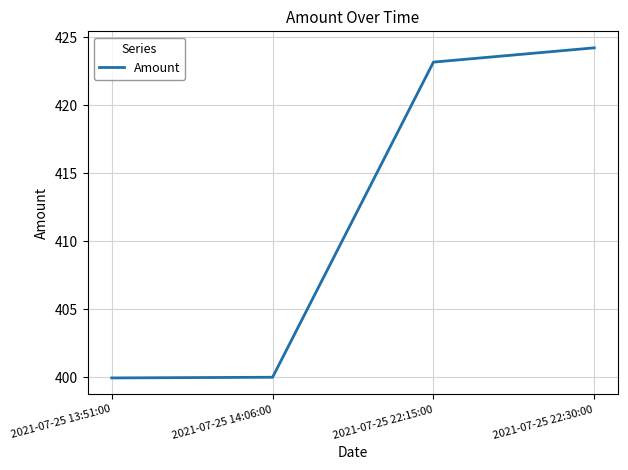

What is the ratio of the value at 2021-07-25 14:06:00 to the value at 2021-07-25 13:51:00?

1.0